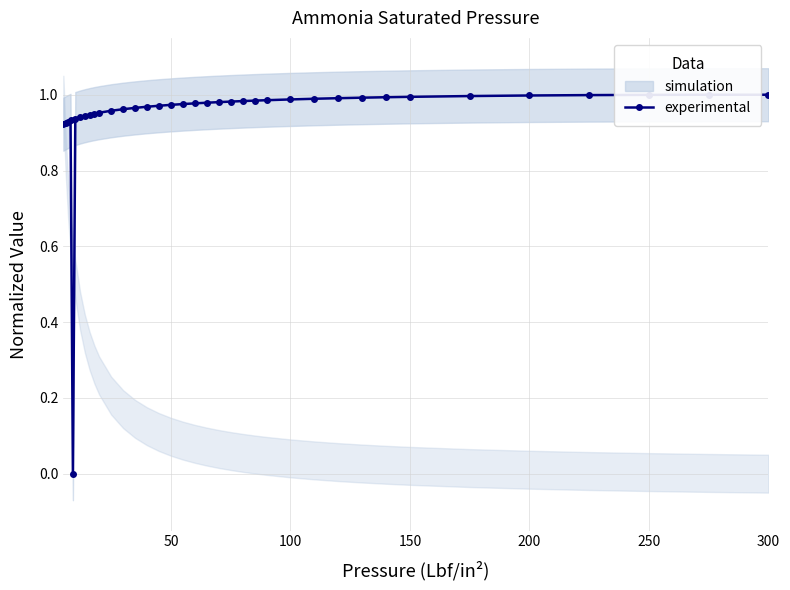

True or false: experimental has a value of 1.4 at 300.

False